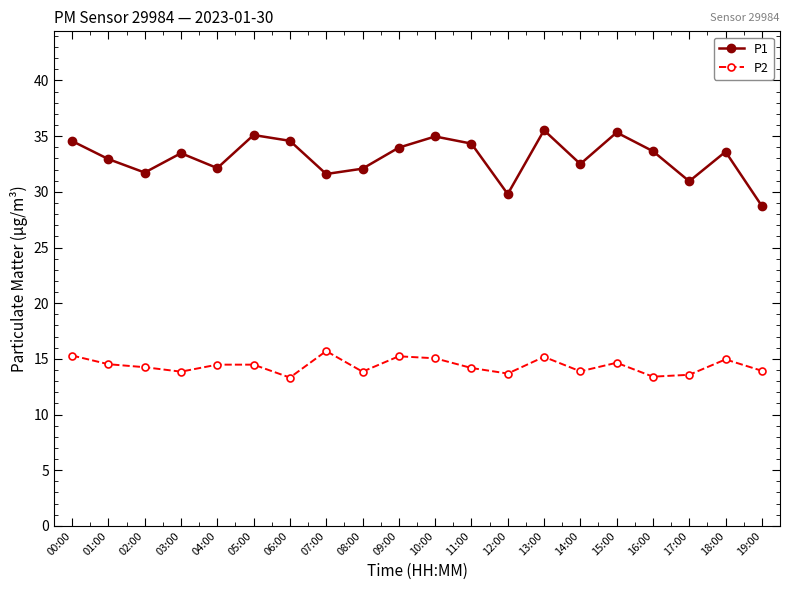

The P2 series shows 3.2 at 05:00. True or false?

False